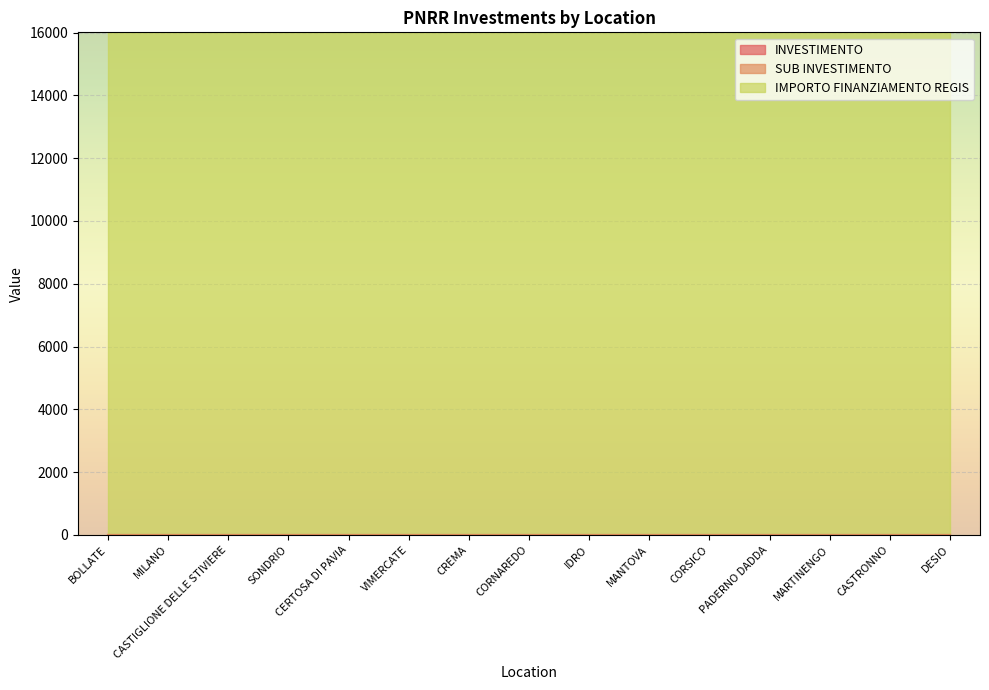

True or false: IMPORTO FINANZIAMENTO REGIS has more than 1 interior local peaks.

False